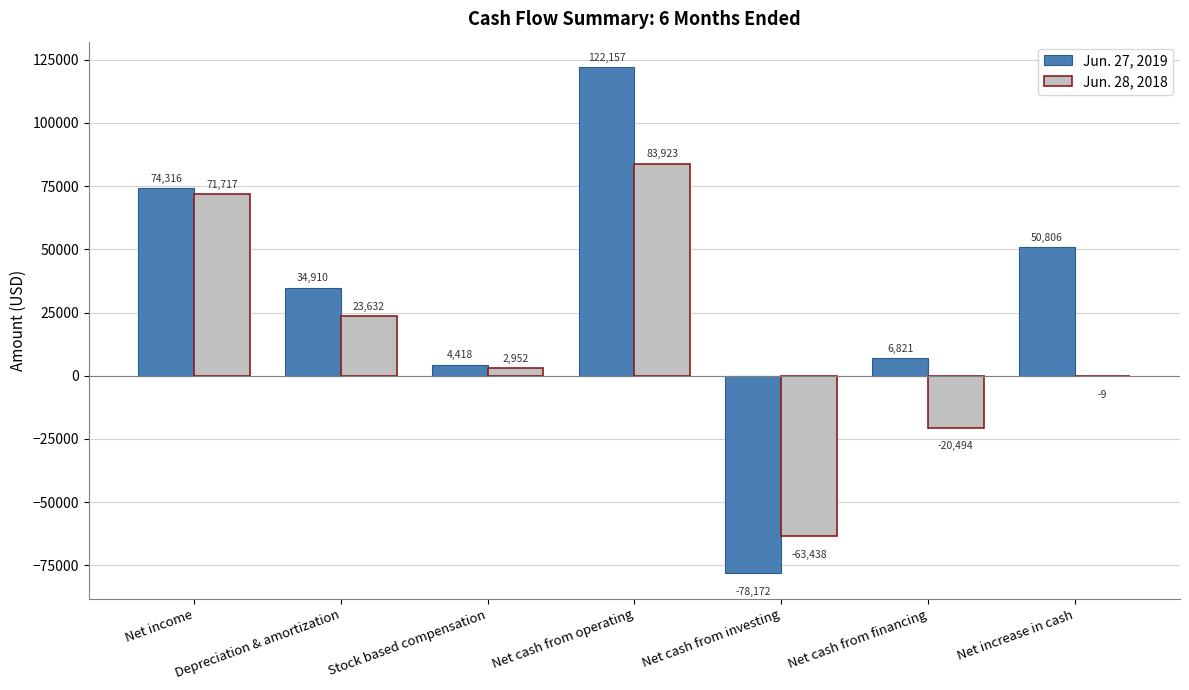

At which category does the chart reach its peak across all series?

Net cash from operating